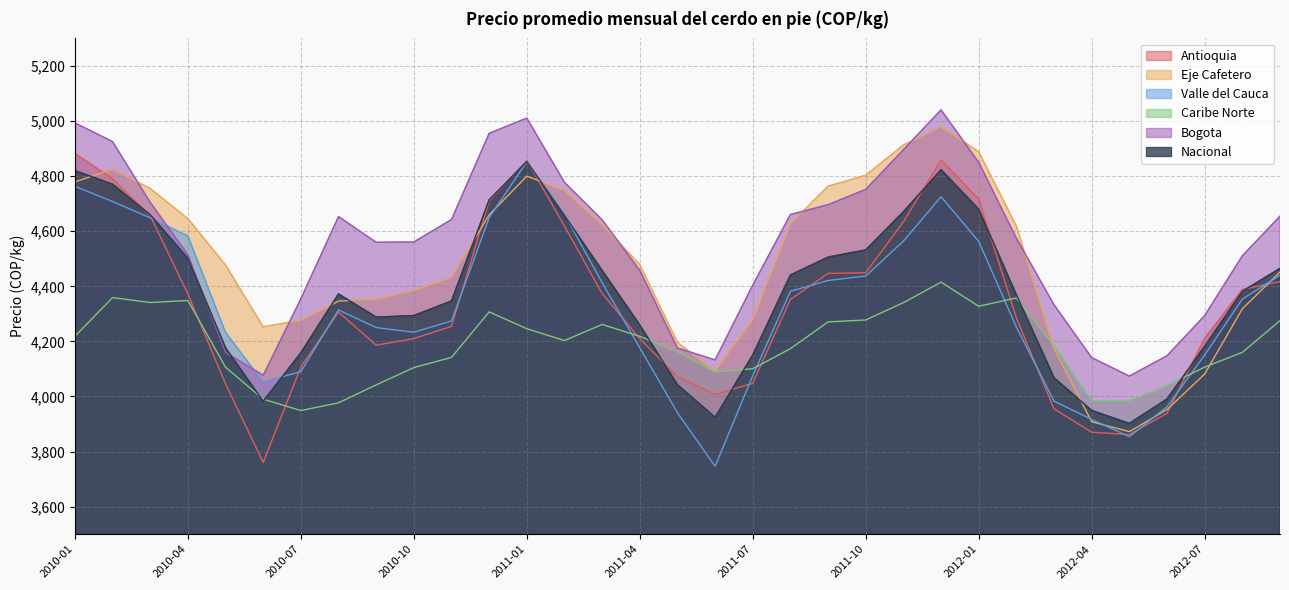

True or false: Eje Cafetero and Caribe Norte intersect in this chart.

True